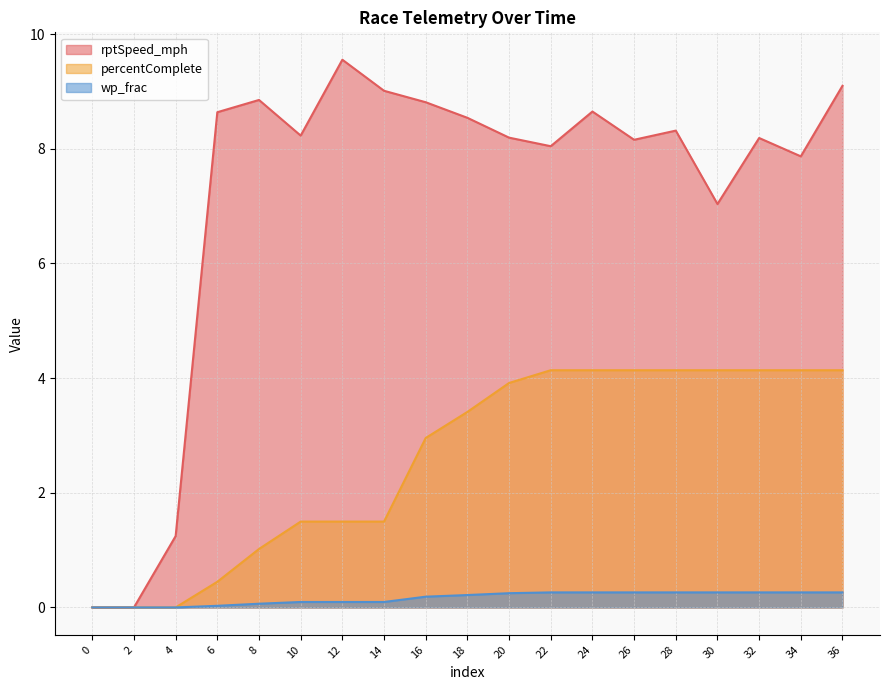

Reading left to right, transcribe all the data shown in this chart.

rptSpeed_mph: 0.0	0.0	1.2	8.6	8.9	8.2	9.6	9.0	8.8	8.5	8.2	8.0	8.6	8.2	8.3	7.0	8.2	7.9	9.1
percentComplete: 0.0	0.0	0.0	0.4	1.0	1.5	1.5	1.5	3.0	3.4	3.9	4.1	4.1	4.1	4.1	4.1	4.1	4.1	4.1
wp_frac: 0.0	0.0	0.0	0.0	0.1	0.1	0.1	0.1	0.2	0.2	0.2	0.3	0.3	0.3	0.3	0.3	0.3	0.3	0.3